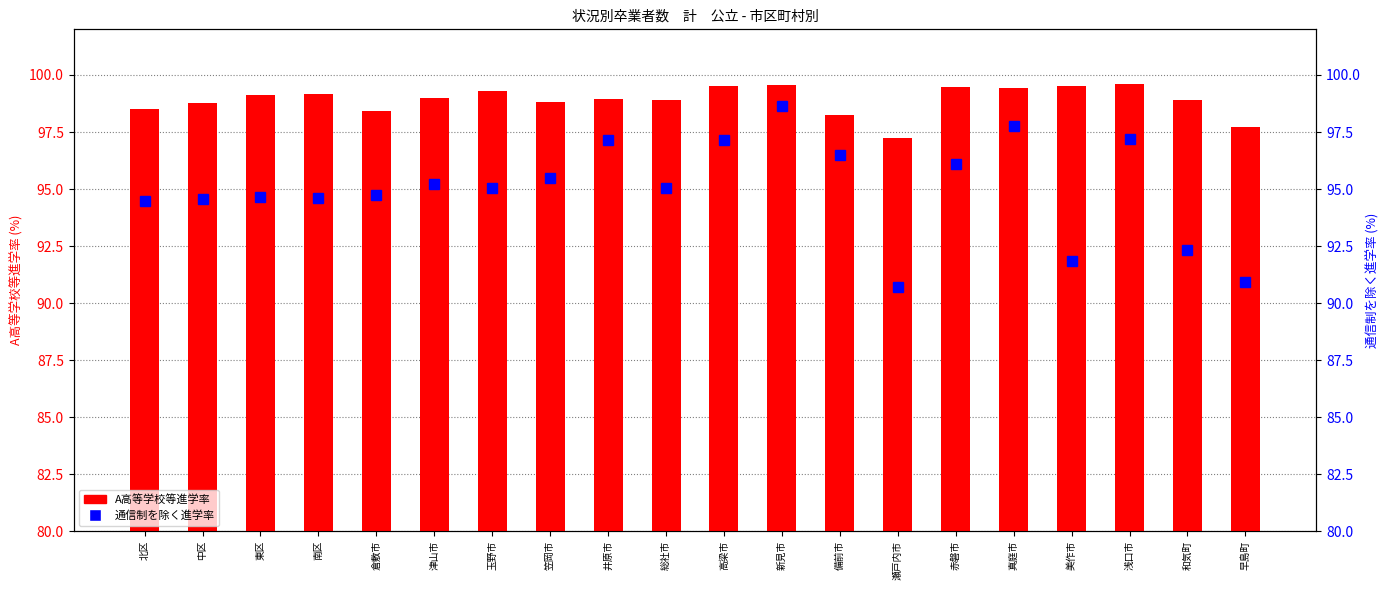

What position from the right is 赤磐市?

6